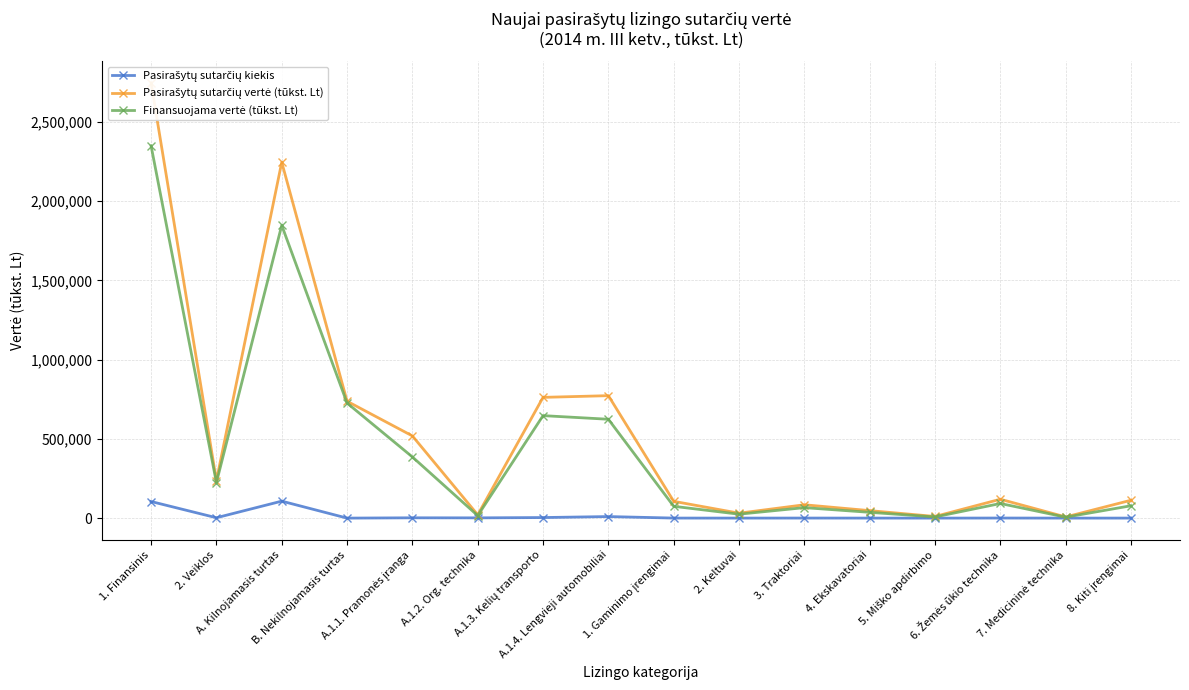

Which label corresponds to the largest value in the chart?

1. Finansinis